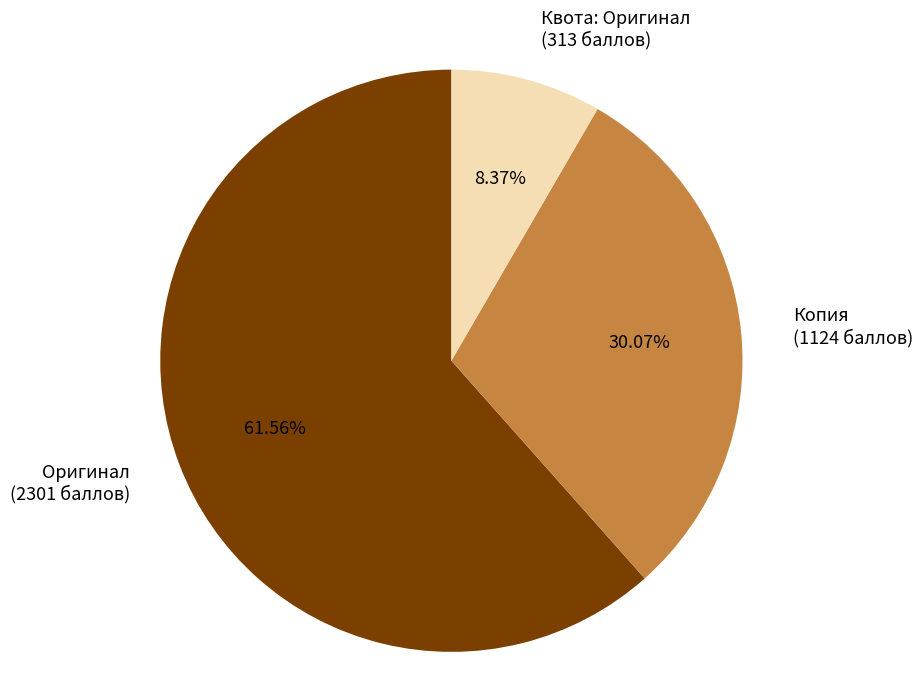

What is the largest slice in the pie chart?

Оригинал